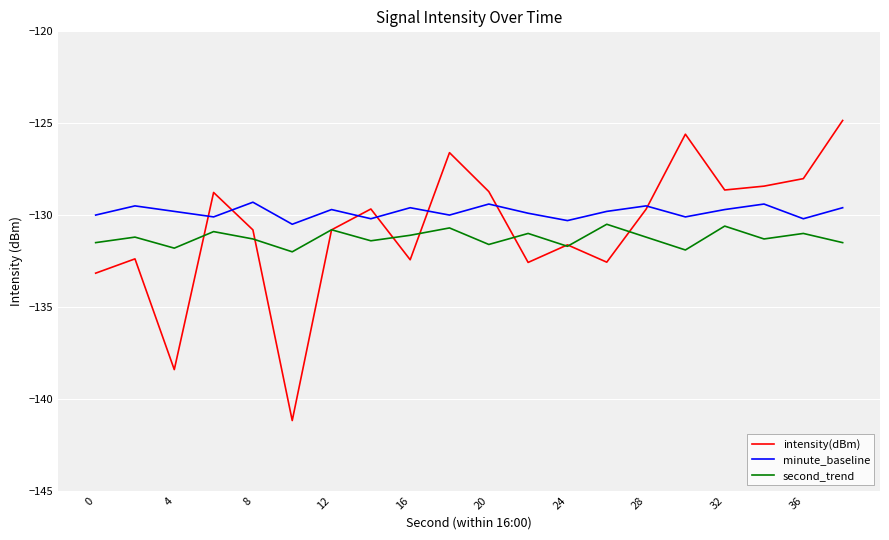

Which series has the widest spread of values?

intensity(dBm)